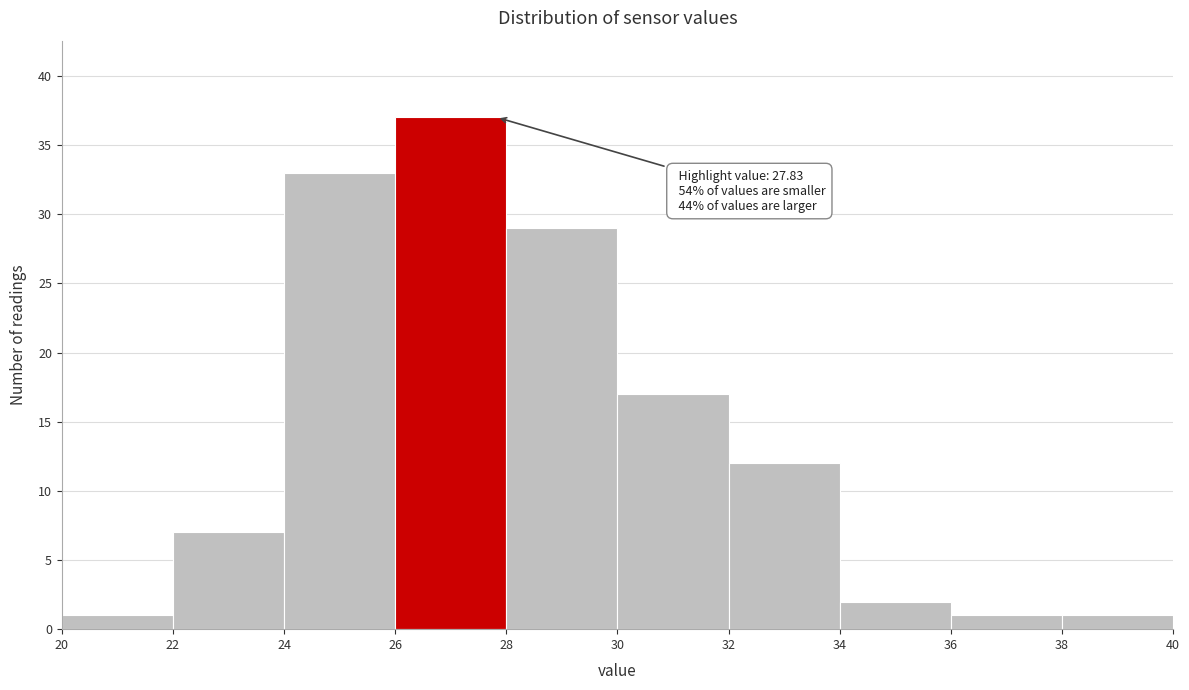

Over which range of the x-axis is the bar tallest?

26 to 28